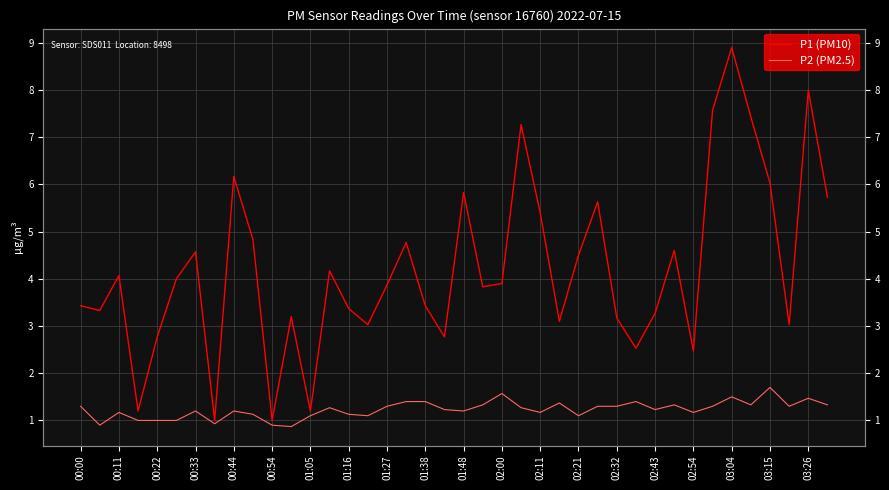

What position from the left is 02:21?

14